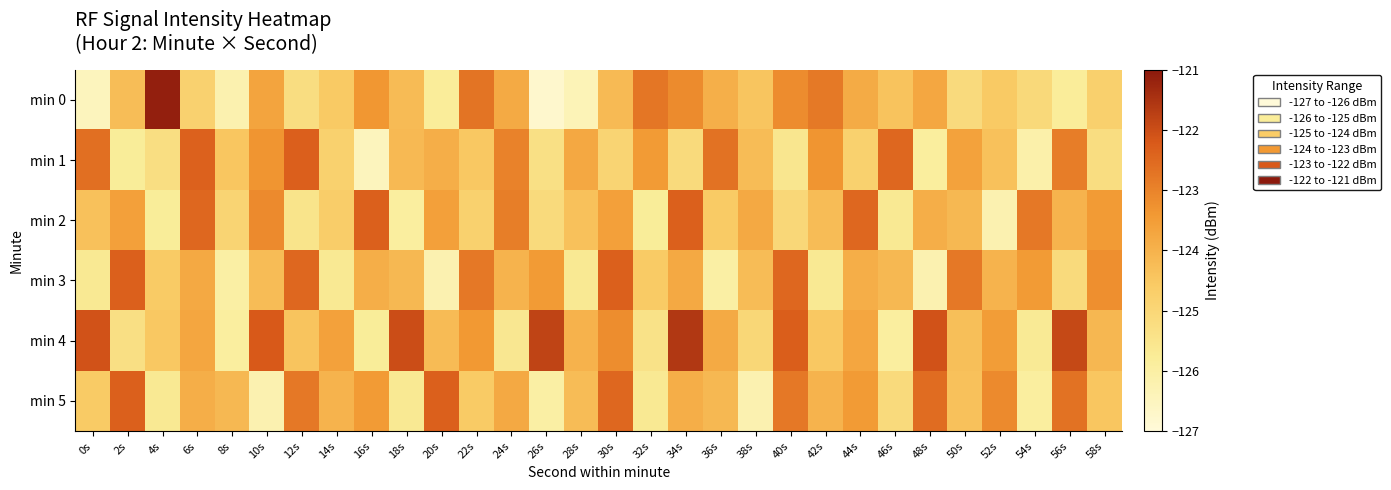

How many data points does each series have?

30